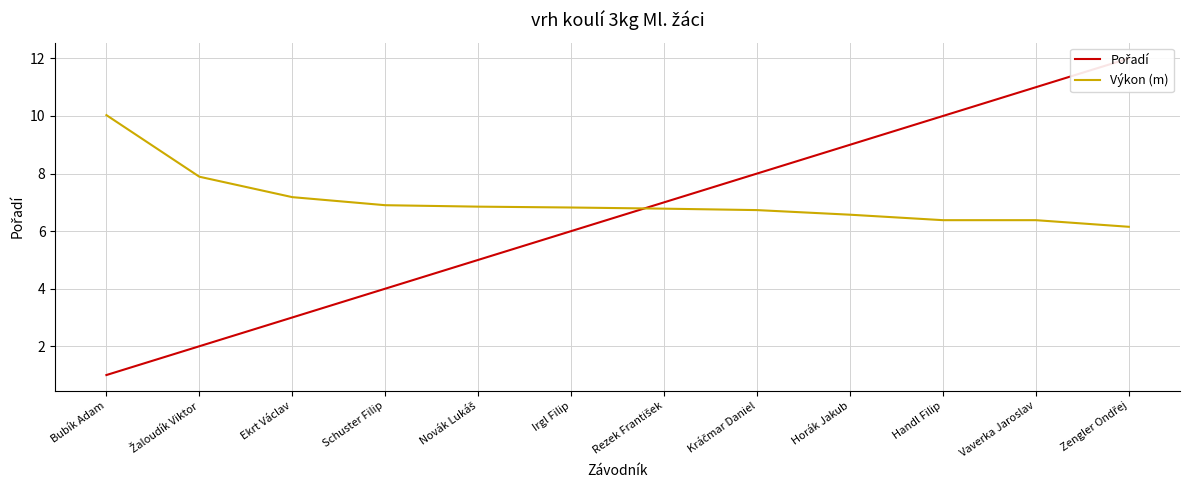

Reading left to right, what are all the values shown in this chart?

Pořadí: 1.0	2.0	3.0	4.0	5.0	6.0	7.0	8.0	9.0	10.0	11.0	12.0
Výkon (m): 10.0	7.9	7.2	6.9	6.8	6.8	6.8	6.7	6.6	6.4	6.4	6.2